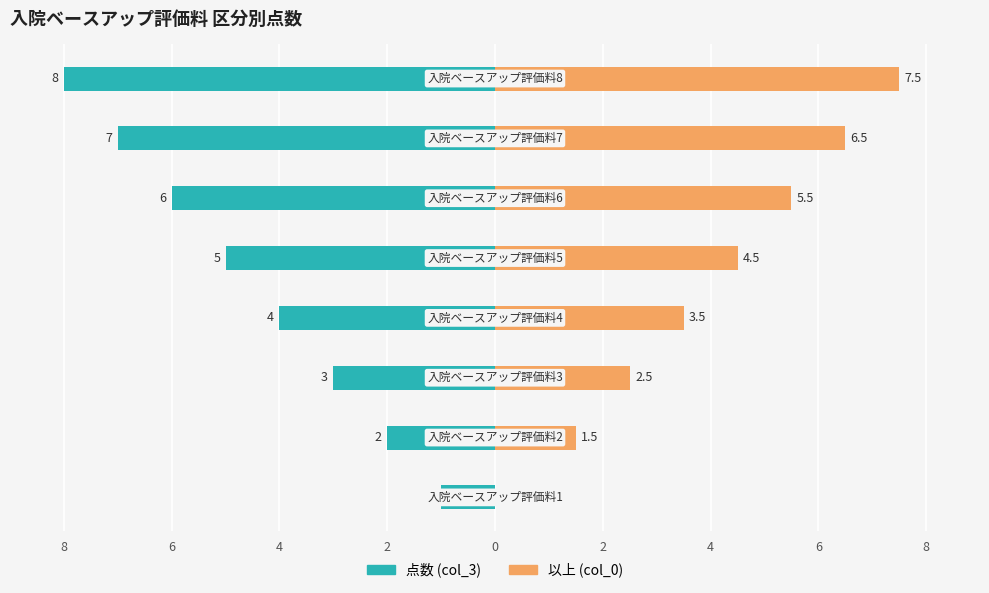

How many values in the 以上 (col_0) series exceed 4?

4